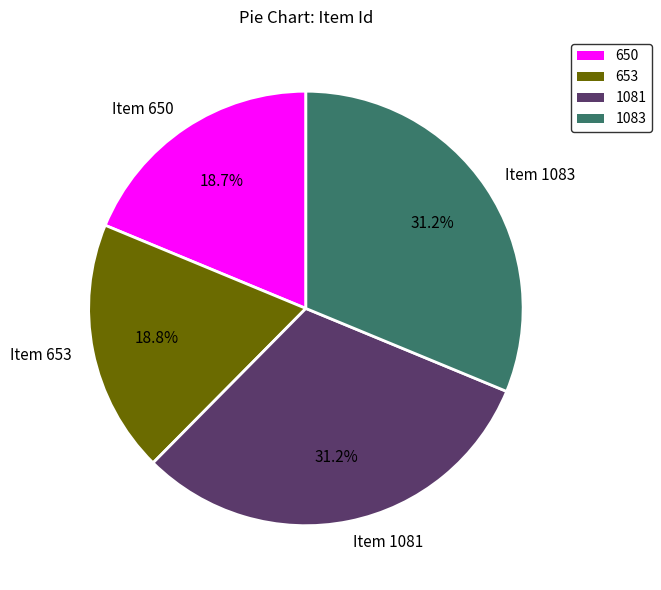

Does any single category account for the majority?

No